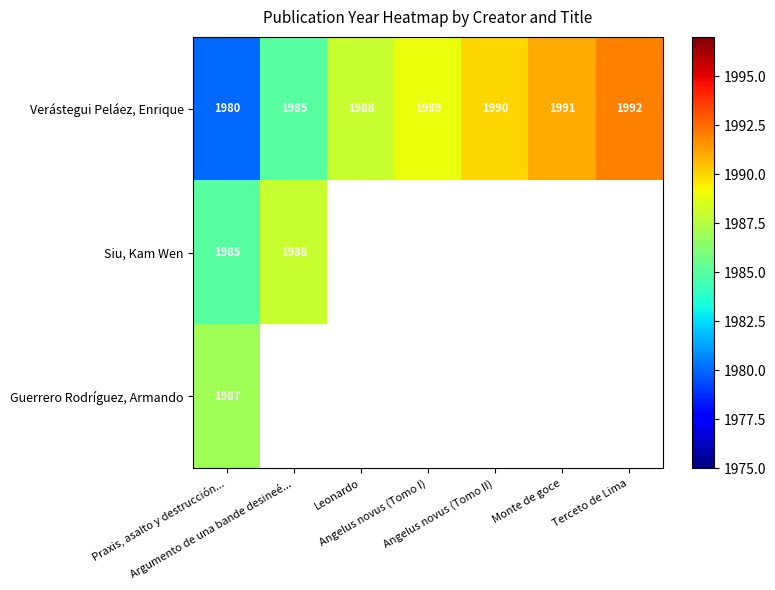

What is the lowest value of the Verástegui Peláez, Enrique series?

1980